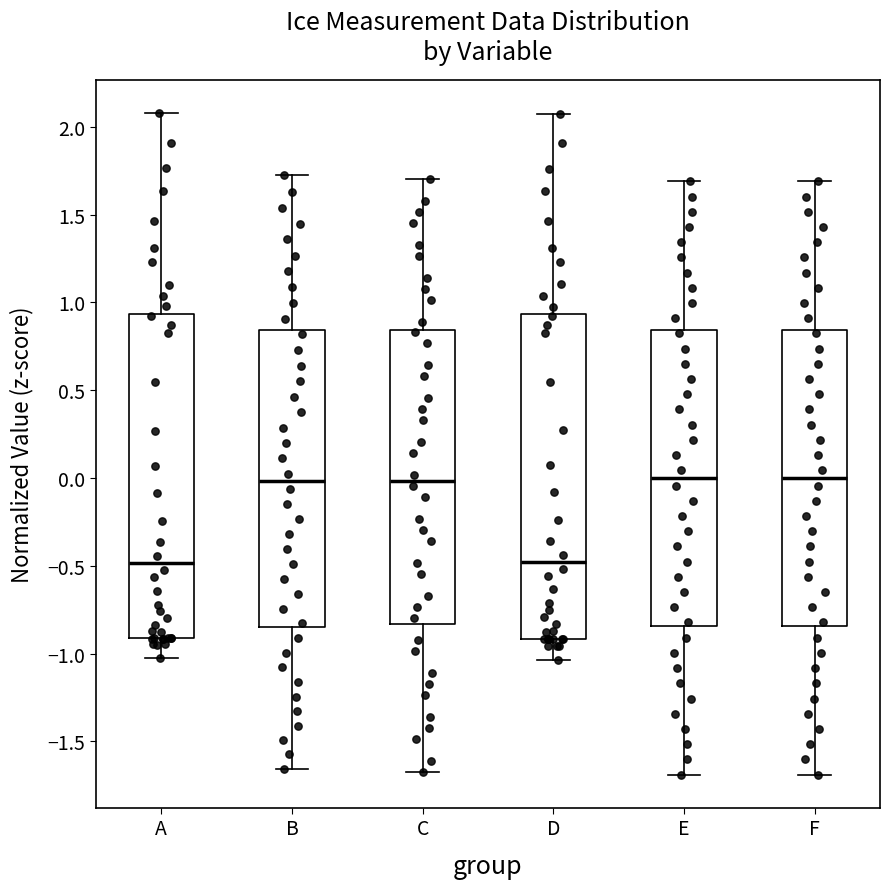

Where does the lower whisker of the box for C end on the y-axis? The values are not printed on the chart, so give them approximately, as read against the axis.

-1.70